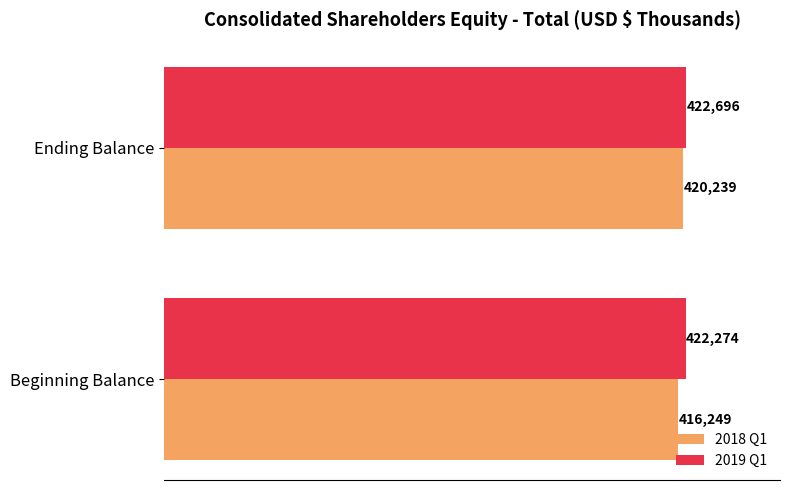

List the labels in order of 2018 Q1 value, largest first.

Ending Balance, Beginning Balance